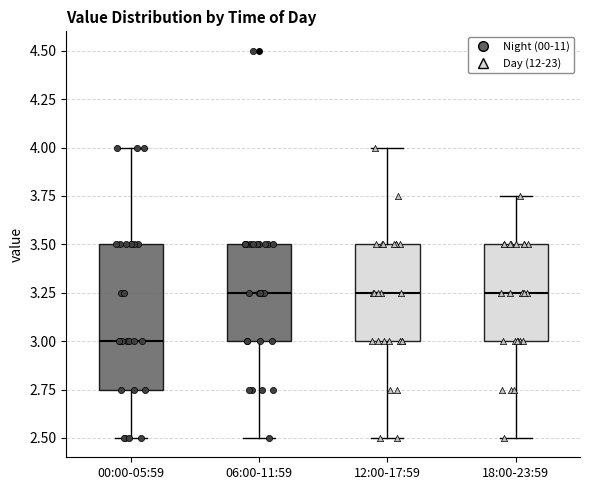

Reading left to right, transcribe this box plot: for each box, give where its median line is, the range the box spans, and where its two whiskers end, as read against the y-axis. The values are not printed on the chart, so give them approximately, as read against the axis.

00:00-05:59: median 3.00, box 2.75 to 3.50, whiskers 2.50 to 4.00
06:00-11:59: median 3.25, box 3.00 to 3.50, whiskers 2.50 to 3.50
12:00-17:59: median 3.25, box 3.00 to 3.50, whiskers 2.50 to 4.00
18:00-23:59: median 3.25, box 3.00 to 3.50, whiskers 2.50 to 3.75